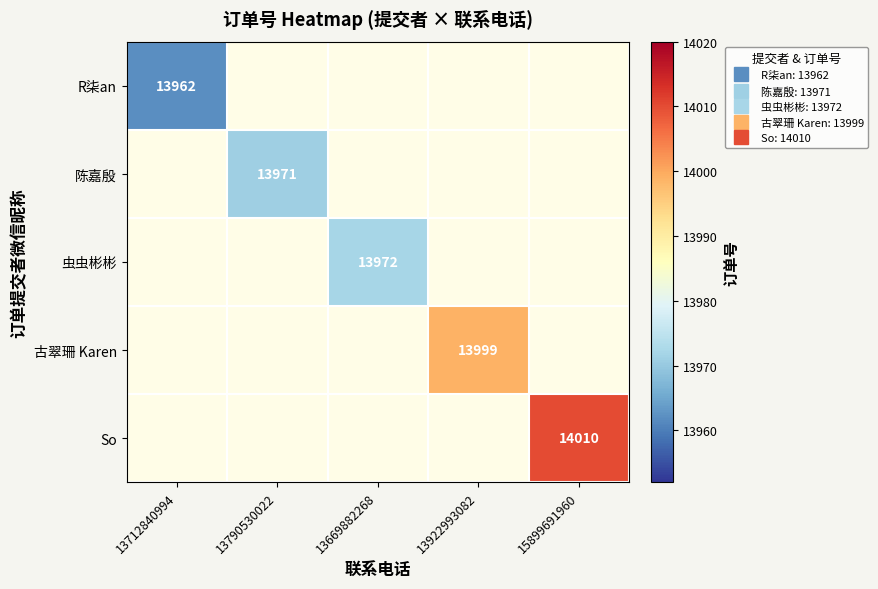

At how many categories does at least one series exceed 13999?

1